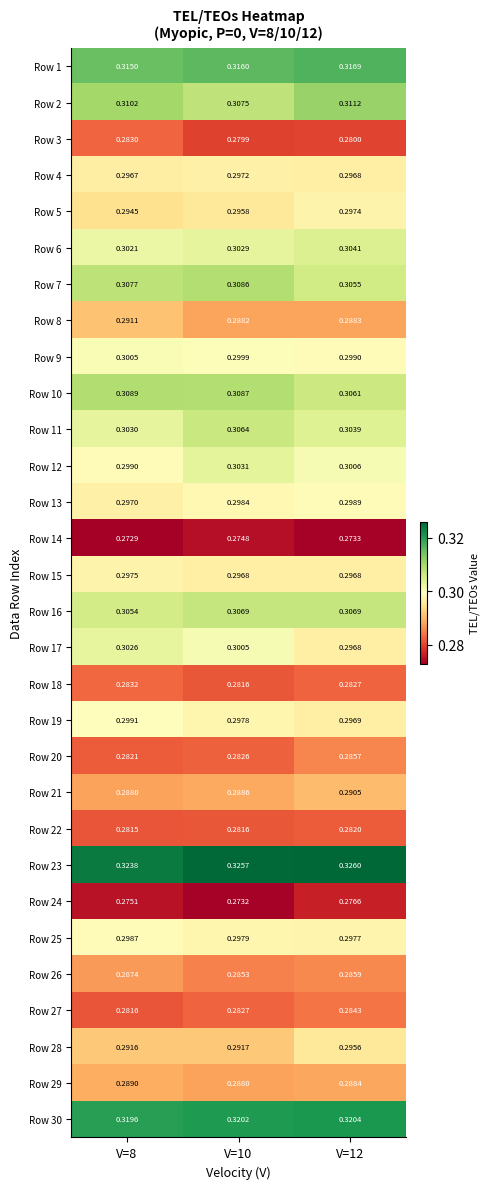

At which category is the sum across all series the highest?

V=12